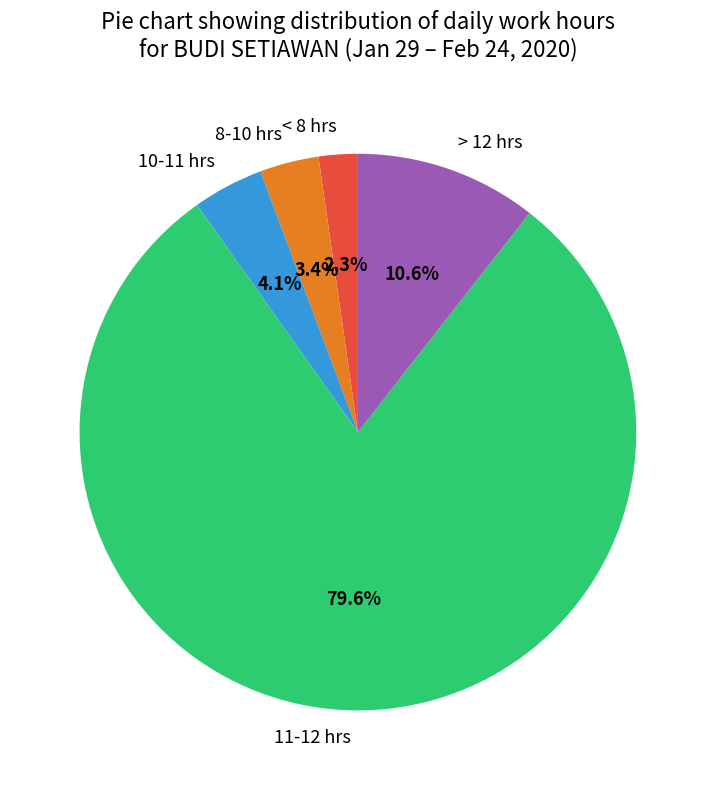

How much of the chart is everything except 8-10 hrs?

96.6%